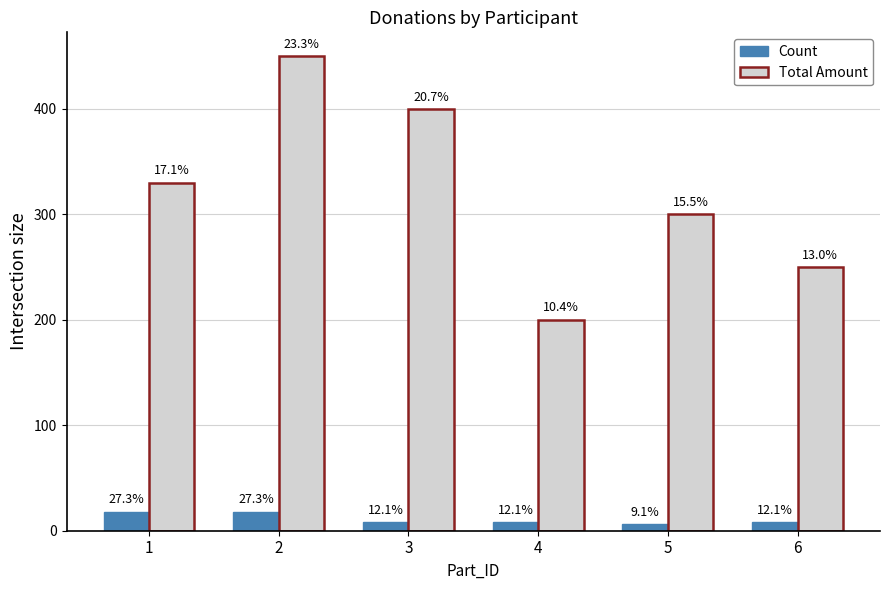

Are the bars horizontal?

No